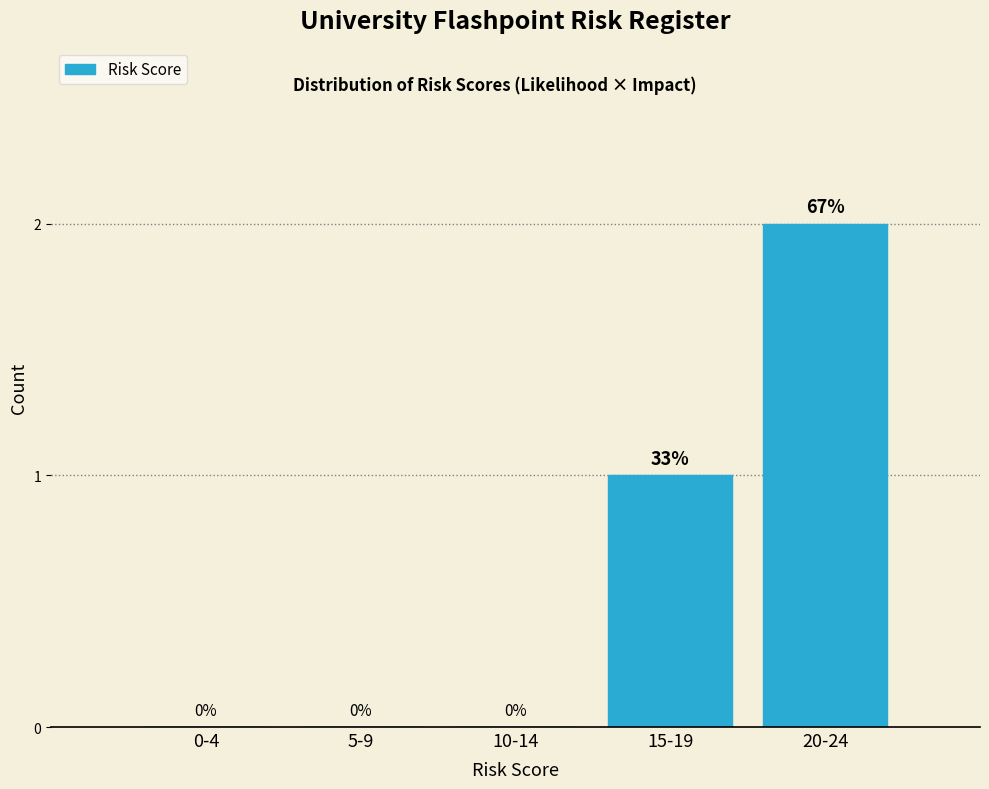

Reading left to right, what are all the values shown in this chart?

0-4=0	5-9=0	10-14=0	15-19=1	20-24=2